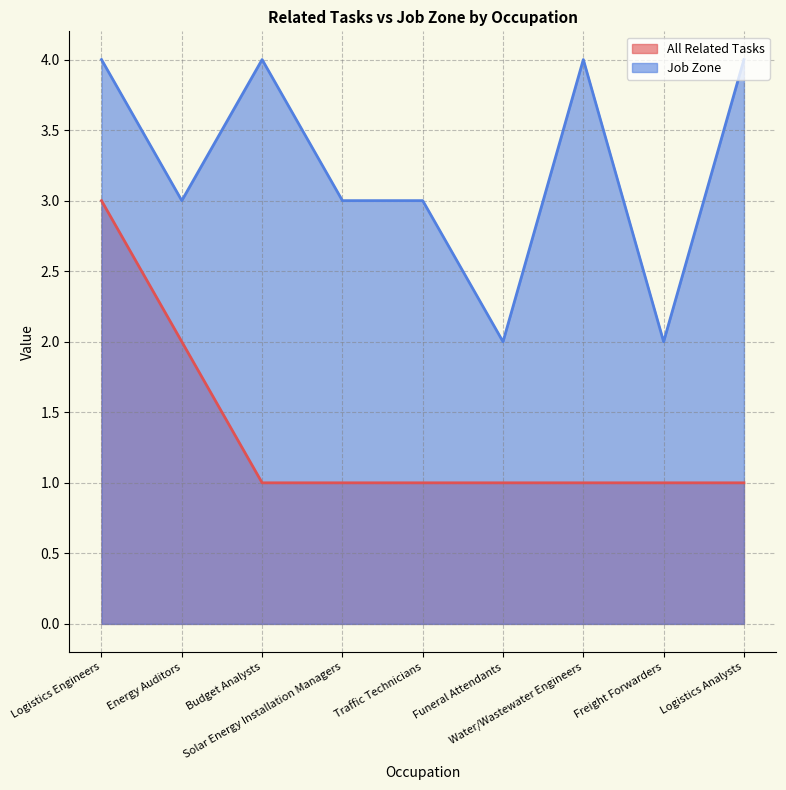

The All Related Tasks series shows 1 at Funeral Attendants. True or false?

False